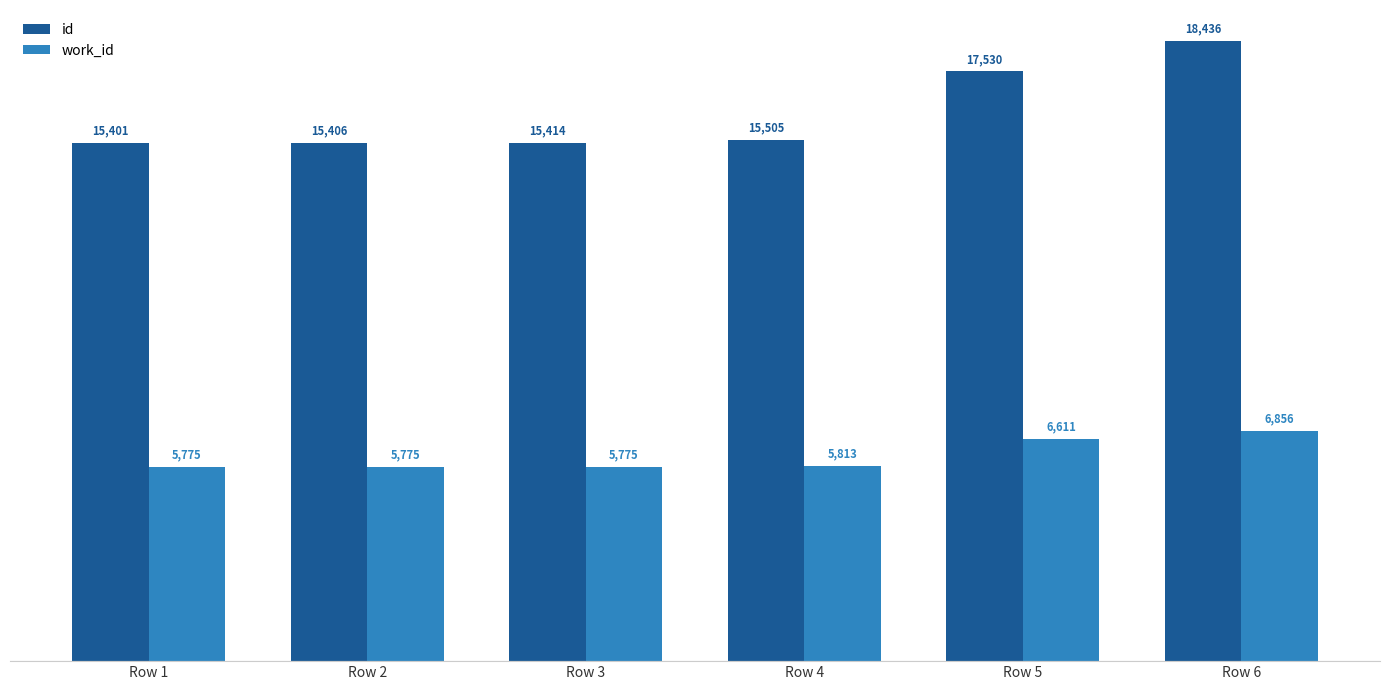

What is the value of the work_id bar at the 1st from the left?

5775